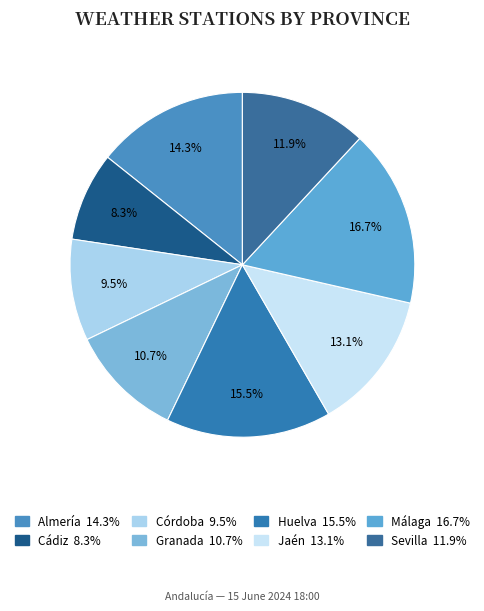

Does Sevilla represent more than half of the total?

No